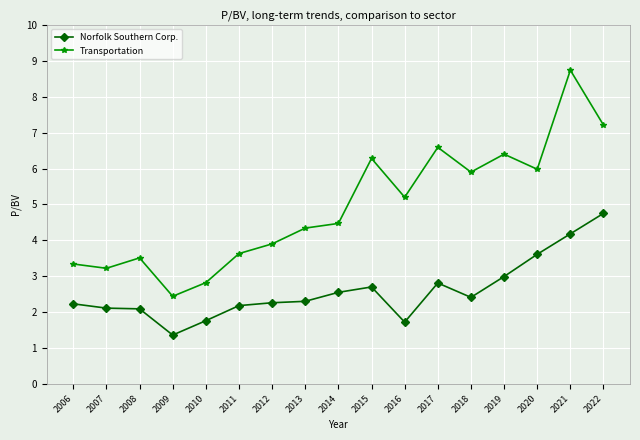

True or false: Transportation and Norfolk Southern Corp. intersect in this chart.

False